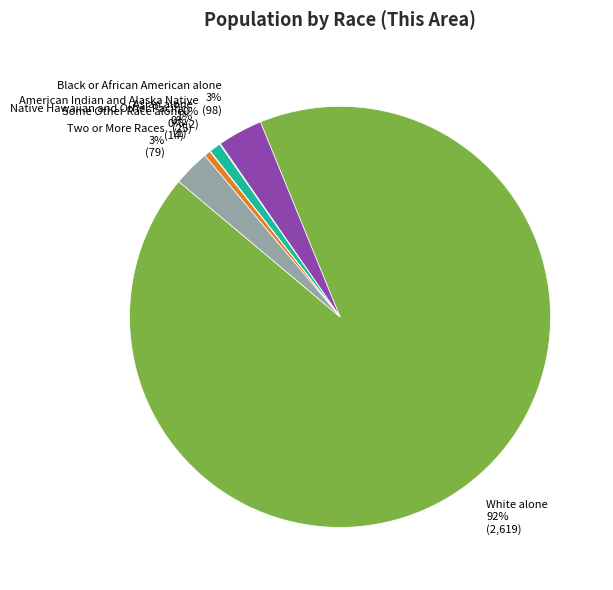

What percentage is the Black or African American alone 3% (98) slice, to the nearest percent?

3%